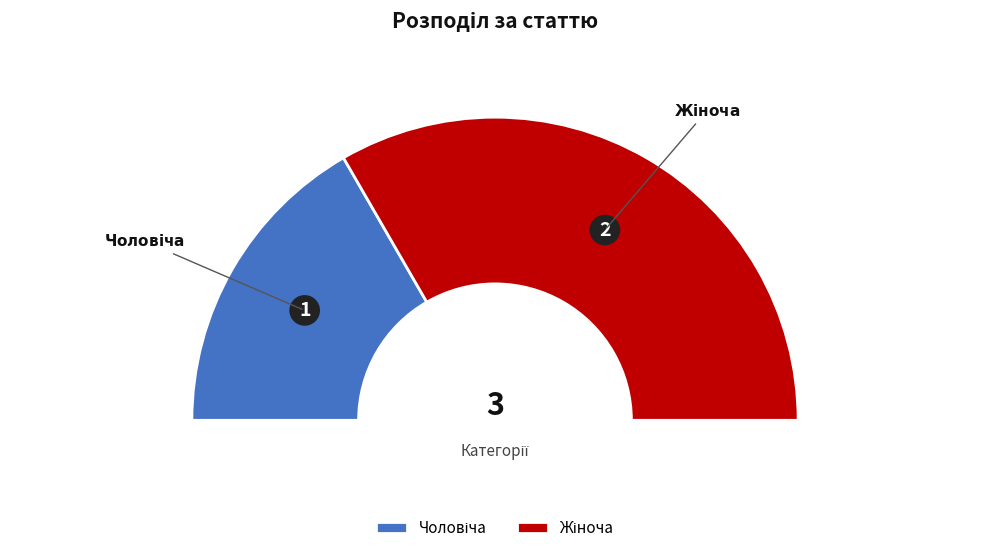

True or false: Чоловіча accounts for 33% of the total.

True